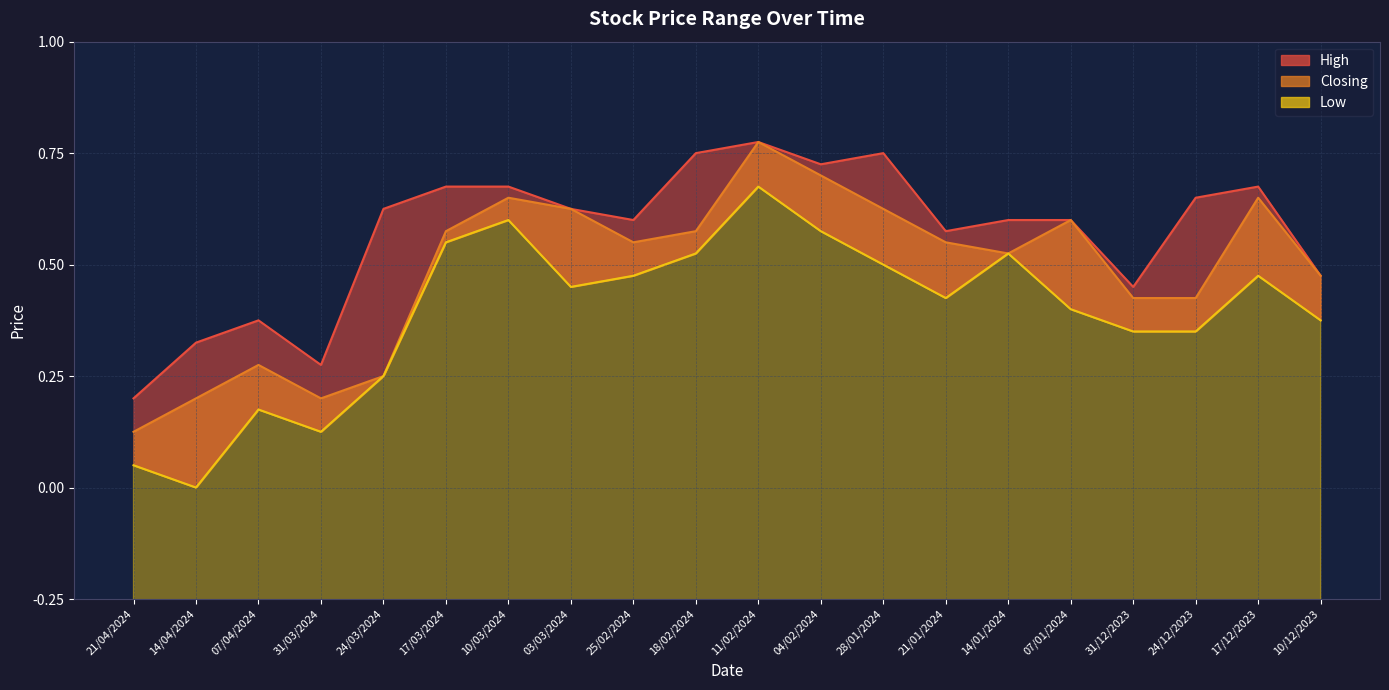

True or false: High has a value of 1.9 at 07/01/2024.

True